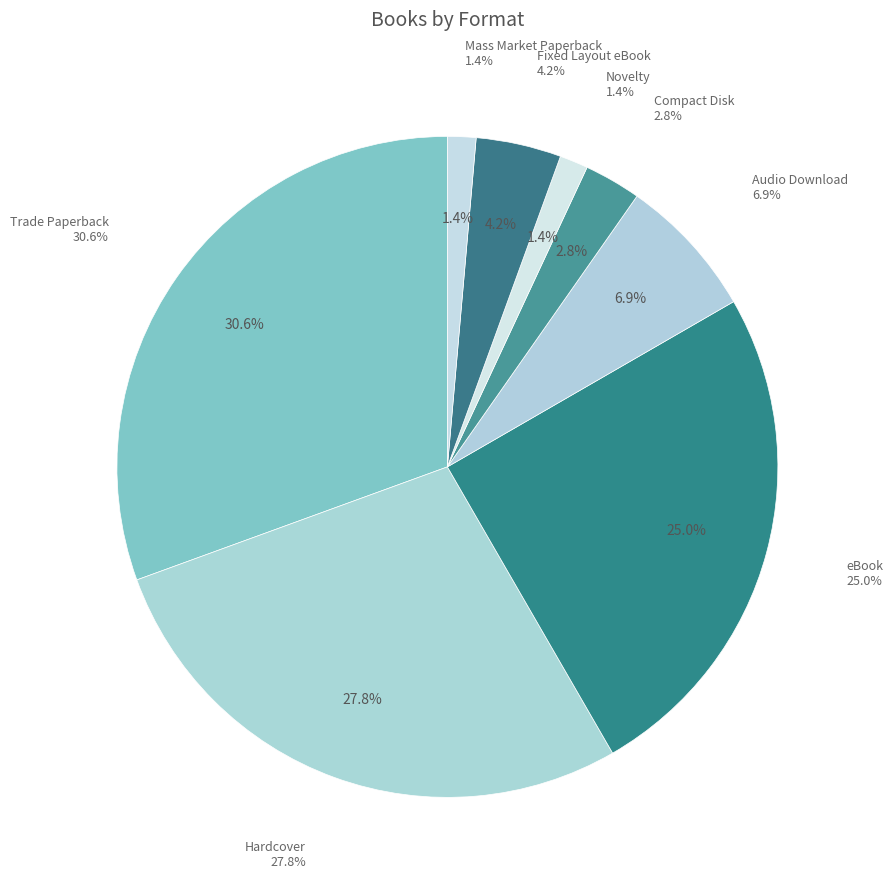

Rank the categories by value from highest to lowest.

Trade Paperback, Hardcover, eBook, Audio Download, Fixed Layout eBook, Compact Disk, Novelty, Mass Market Paperback